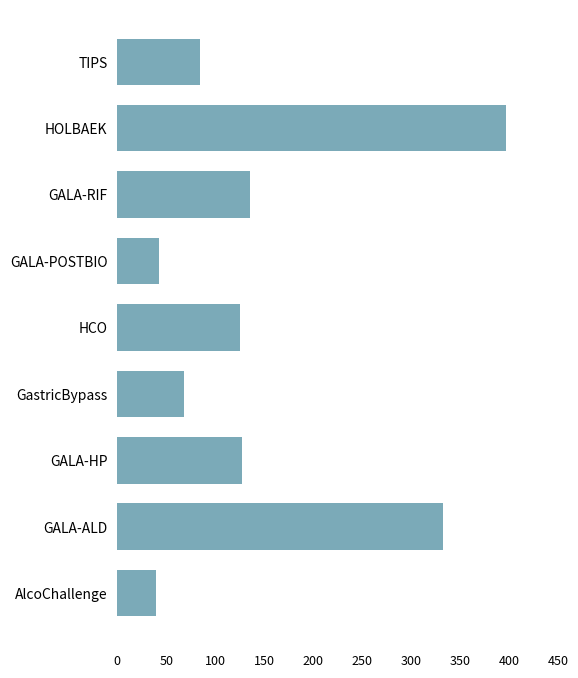

Which has a higher value, GastricBypass or AlcoChallenge?

GastricBypass